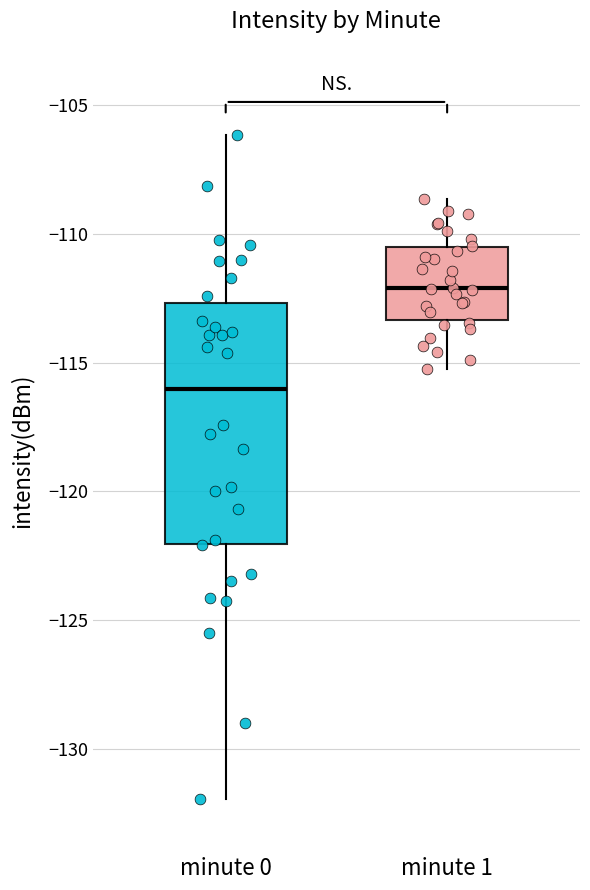

Where does the upper whisker of the box for minute 1 end on the y-axis? The values are not printed on the chart, so give them approximately, as read against the axis.

-108.5